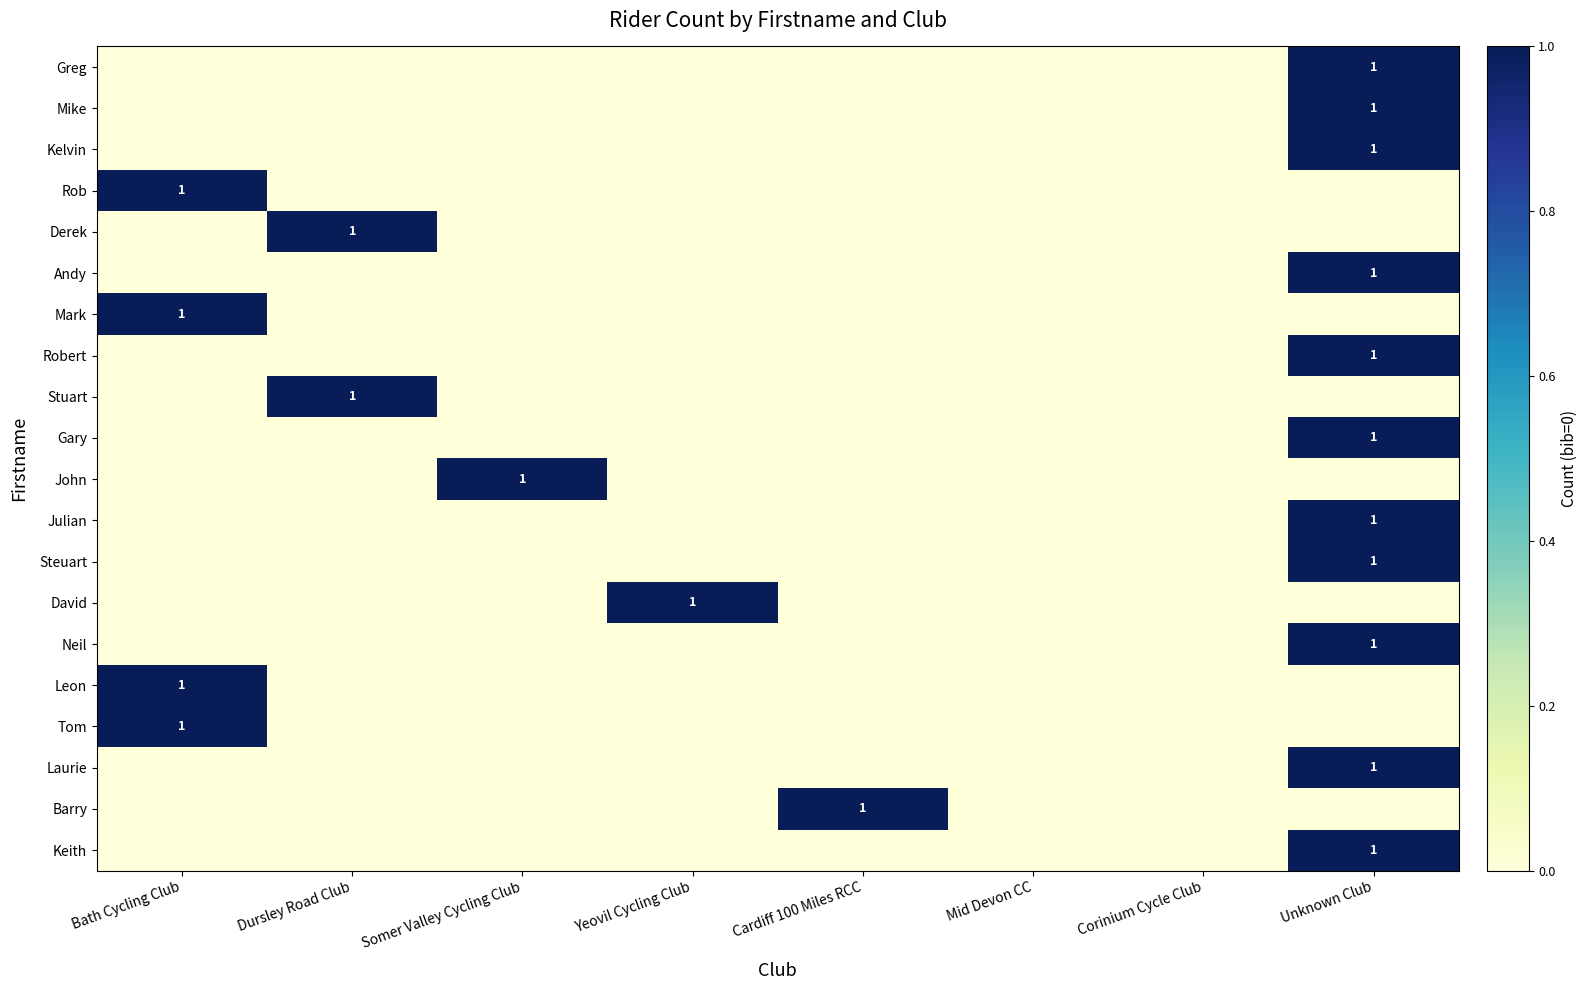

What is the total value across all series at Unknown Club?

11